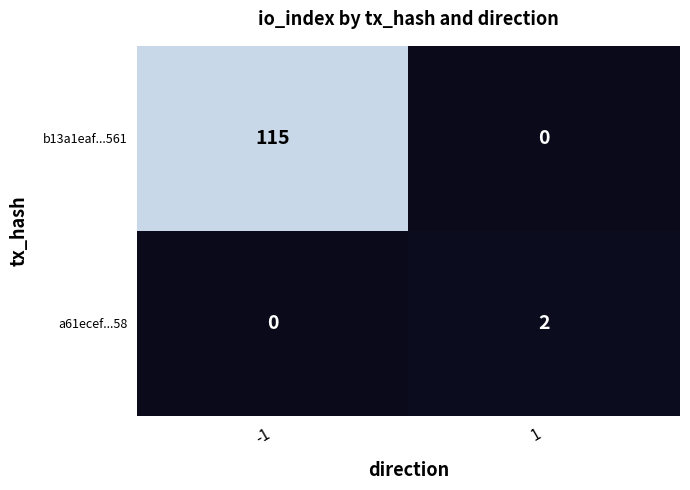

Which series has the largest total across all categories?

b13a1eaf...561